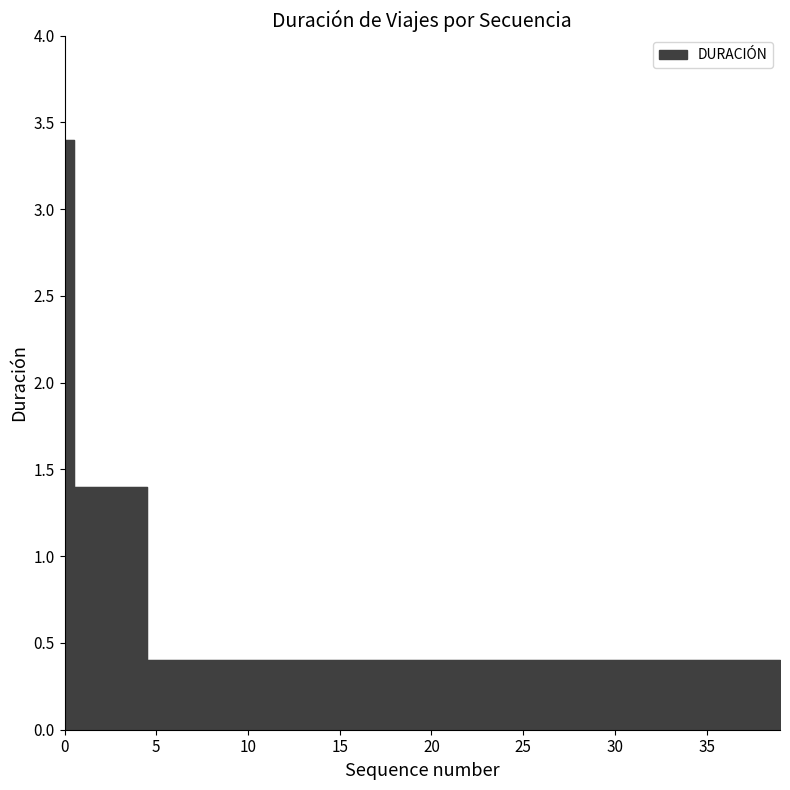

What is the difference between the maximum and minimum values?

3.0